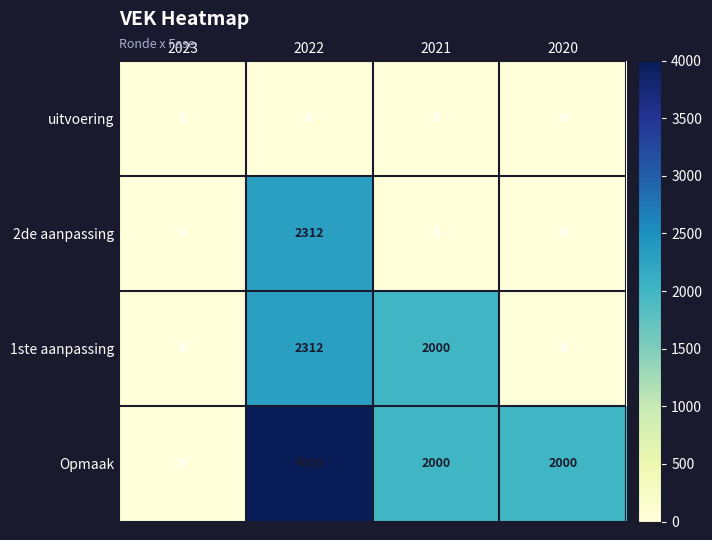

At which category is the sum across all series the highest?

2022